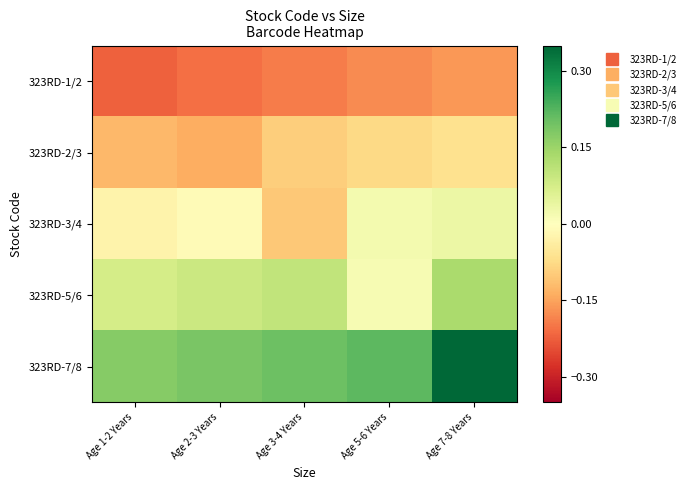

Which series has the largest range (max minus min)?

323RD-7/8